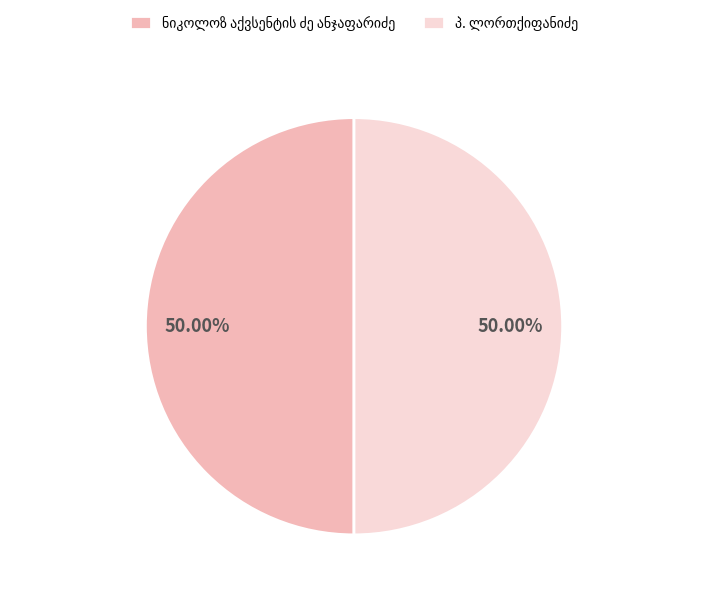

Is it true that პ. ლორთქიფანიძე is 36% of the pie?

False